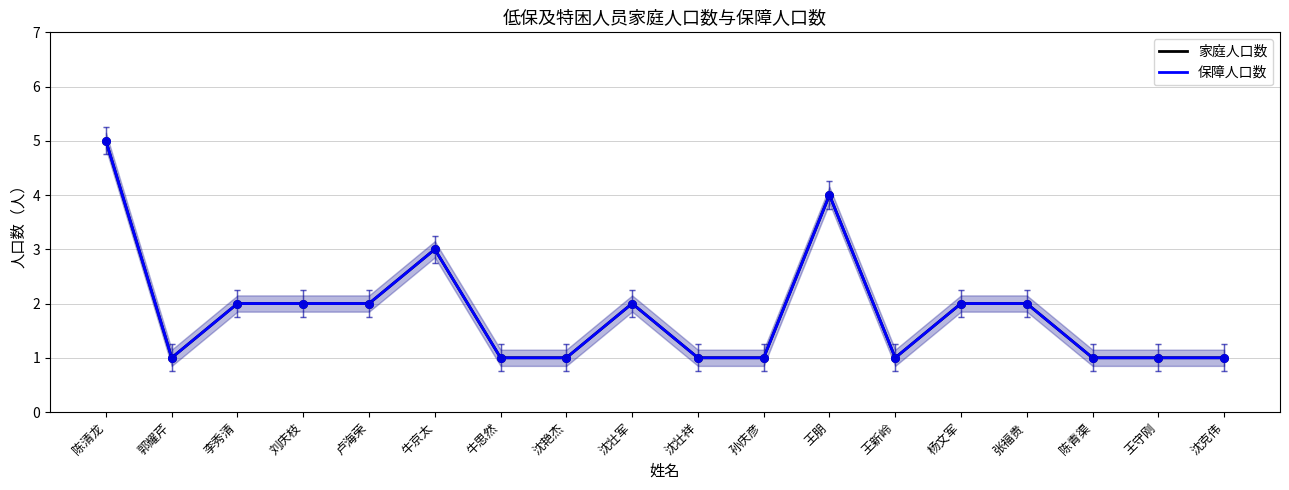

What is the total value across all series at 沈壮军?

4